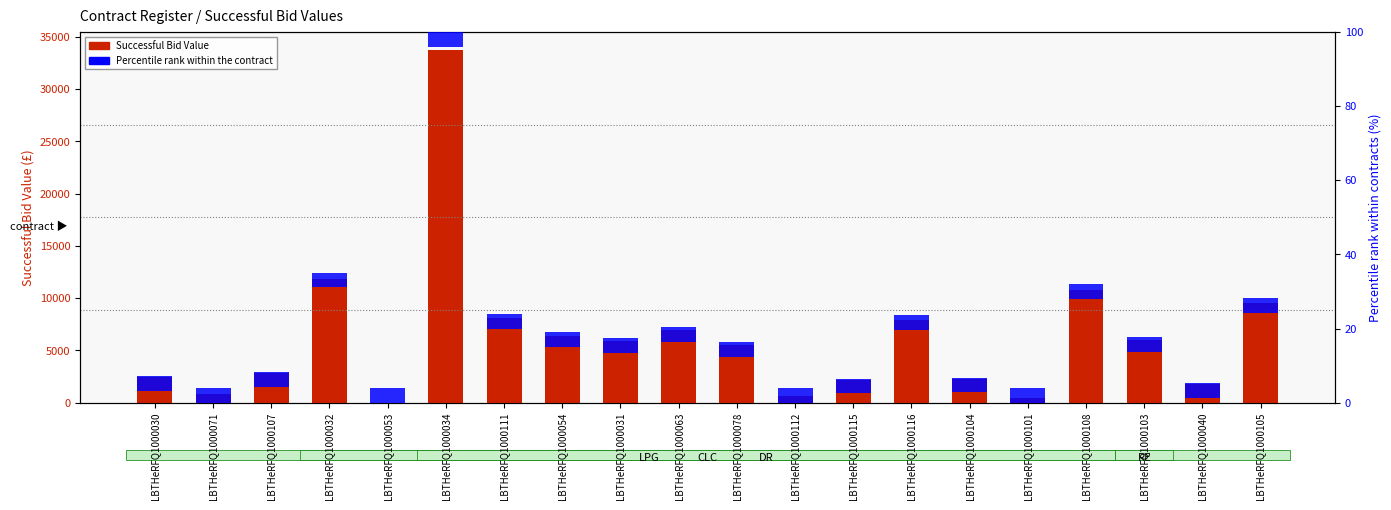

Rank the categories by Percentile rank within the contract value from highest to lowest.

LBTHeRFQ1000030, LBTHeRFQ1000071, LBTHeRFQ1000107, LBTHeRFQ1000032, LBTHeRFQ1000053, LBTHeRFQ1000034, LBTHeRFQ1000111, LBTHeRFQ1000054, LBTHeRFQ1000031, LBTHeRFQ1000063, LBTHeRFQ1000078, LBTHeRFQ1000112, LBTHeRFQ1000115, LBTHeRFQ1000116, LBTHeRFQ1000104, LBTHeRFQ1000101, LBTHeRFQ1000108, LBTHeRFQ1000103, LBTHeRFQ1000040, LBTHeRFQ1000105